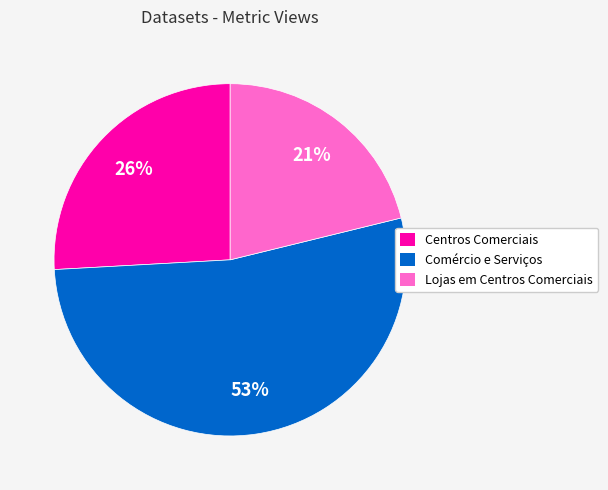

To the nearest percent, what is the difference between the largest and smallest slice percentages?

32%